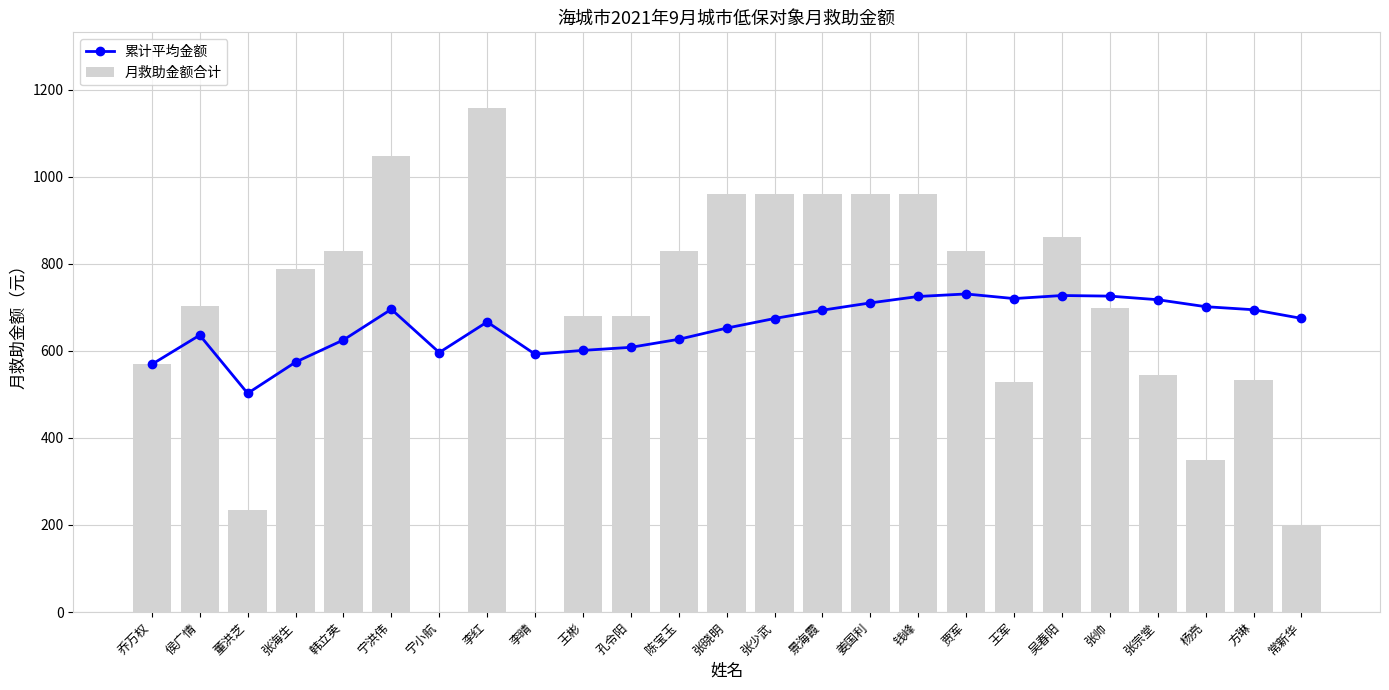

What is the total value across all series at 侯广情?

1339.0